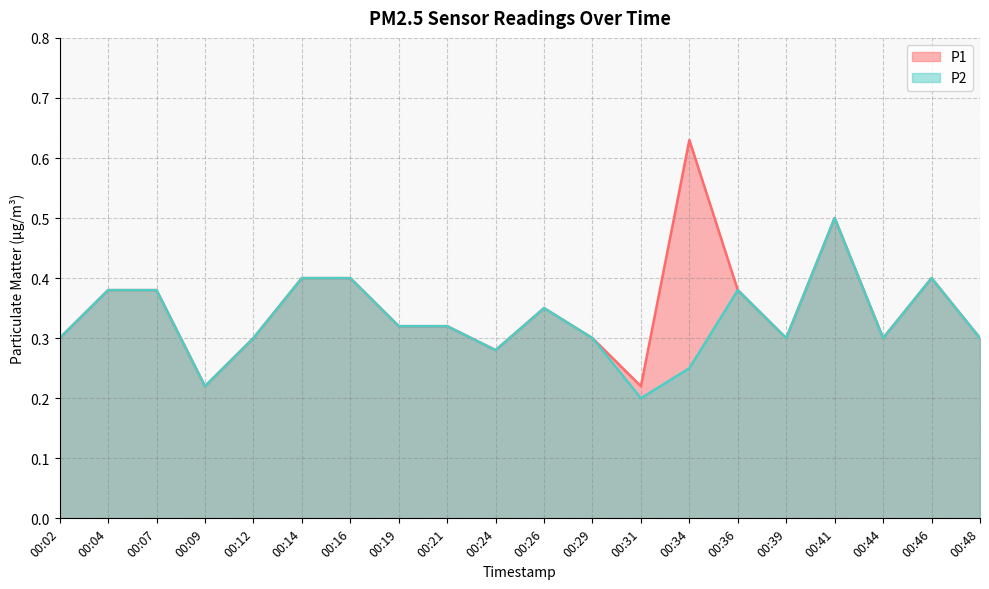

Where is P1 nearest to the value 0?

00:09